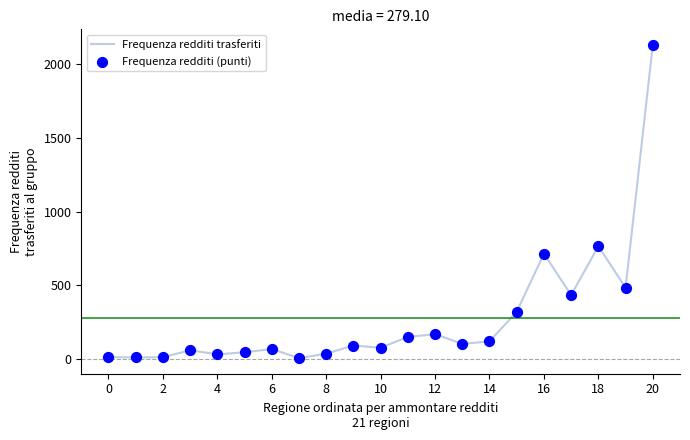

What is the maximum value shown in the chart?

2128